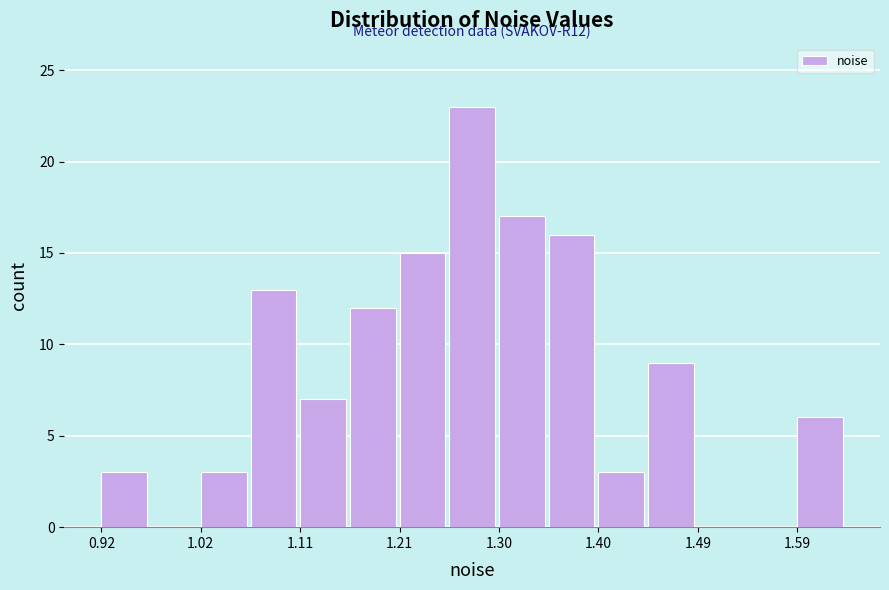

Which range on the x-axis has the tallest bar?

1.25 to 1.30